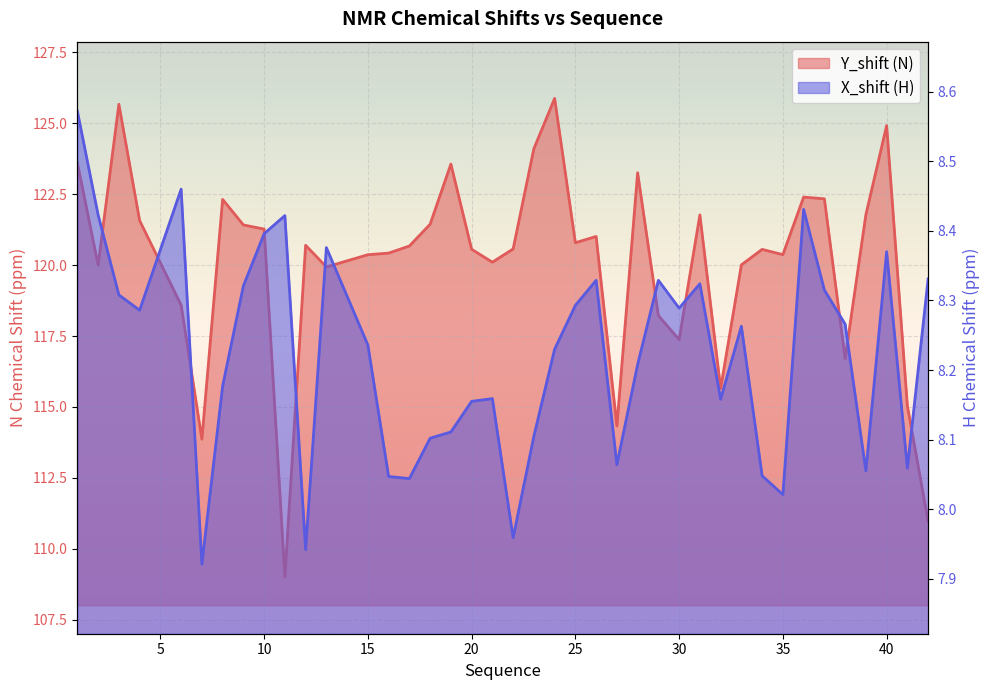

List the series in order of their overall mean, highest first.

Y_shift, X_shift